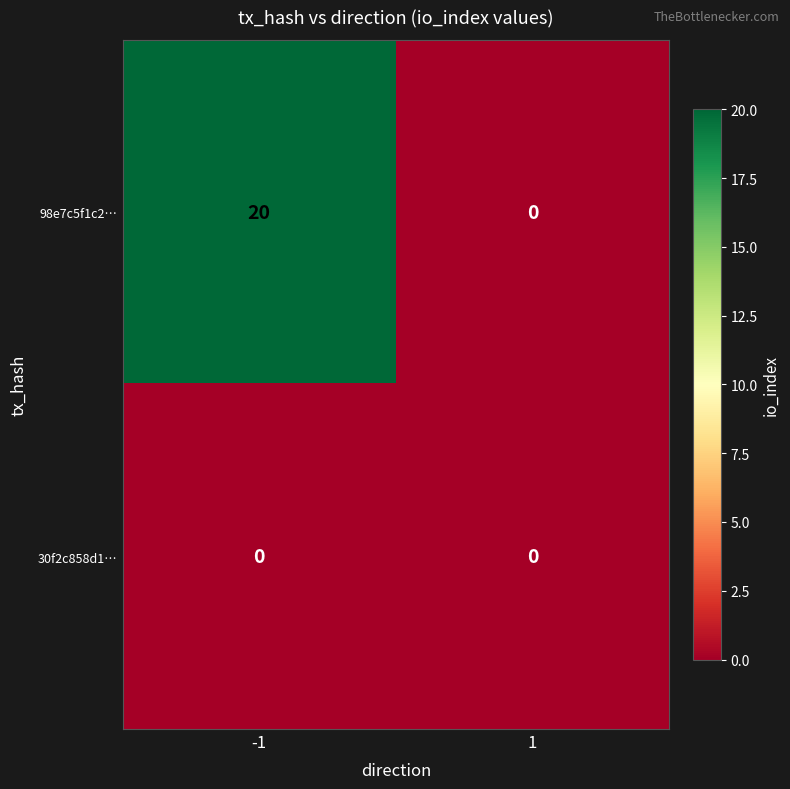

List the series in order of their peak value, lowest first.

30f2c858d1…, 98e7c5f1c2…